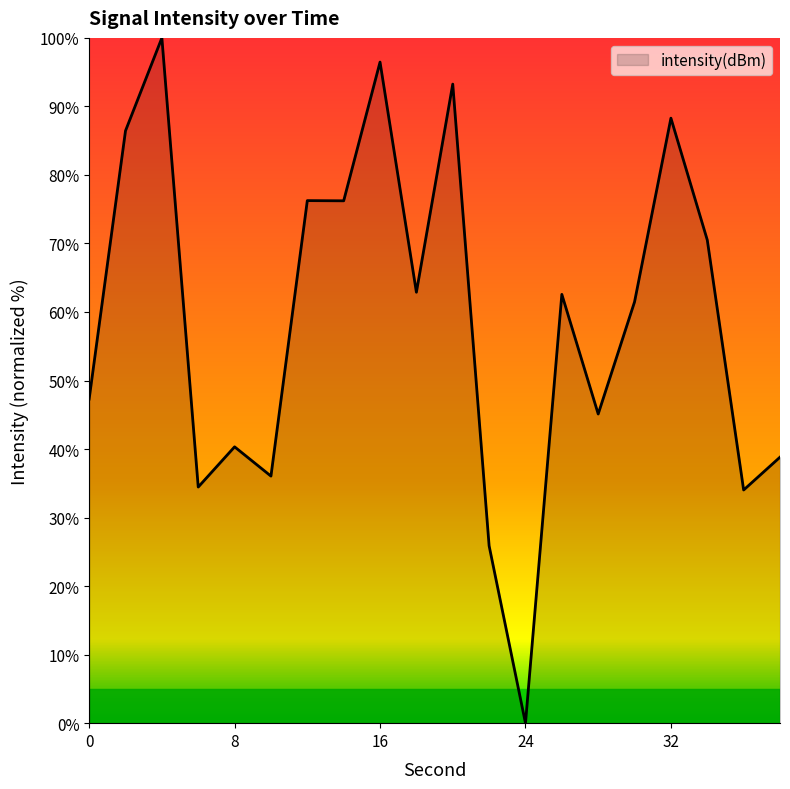

What is the greatest value displayed?

100.0